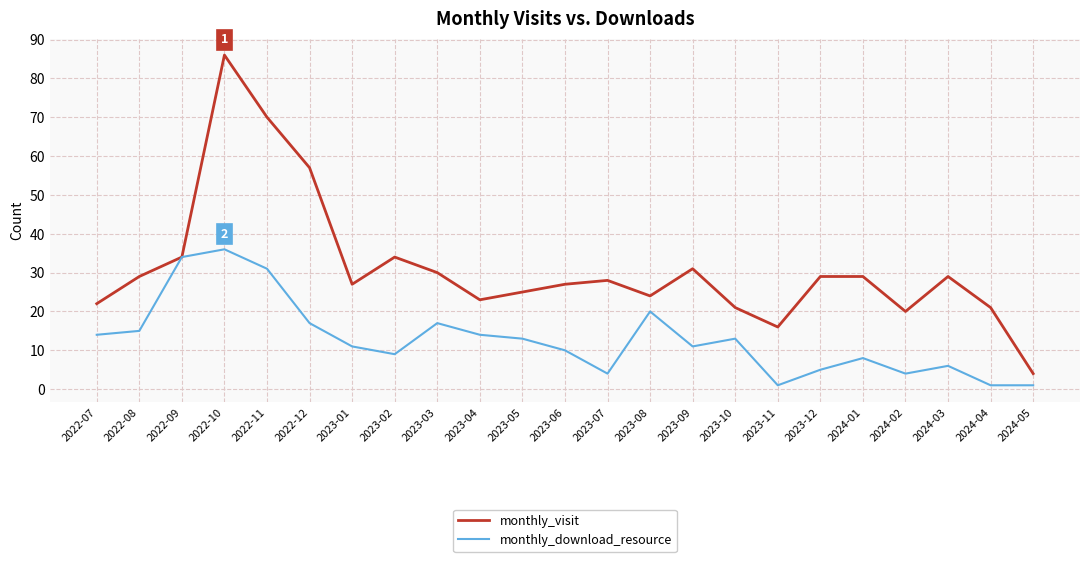

Reading left to right, transcribe all the data shown in this chart.

monthly_visit: 2022-07=22	2022-08=29	2022-09=34	2022-10=86	2022-11=70	2022-12=57	2023-01=27	2023-02=34	2023-03=30	2023-04=23	2023-05=25	2023-06=27	2023-07=28	2023-08=24	2023-09=31	2023-10=21	2023-11=16	2023-12=29	2024-01=29	2024-02=20	2024-03=29	2024-04=21	2024-05=4
monthly_download_resource: 2022-07=14	2022-08=15	2022-09=34	2022-10=36	2022-11=31	2022-12=17	2023-01=11	2023-02=9	2023-03=17	2023-04=14	2023-05=13	2023-06=10	2023-07=4	2023-08=20	2023-09=11	2023-10=13	2023-11=1	2023-12=5	2024-01=8	2024-02=4	2024-03=6	2024-04=1	2024-05=1